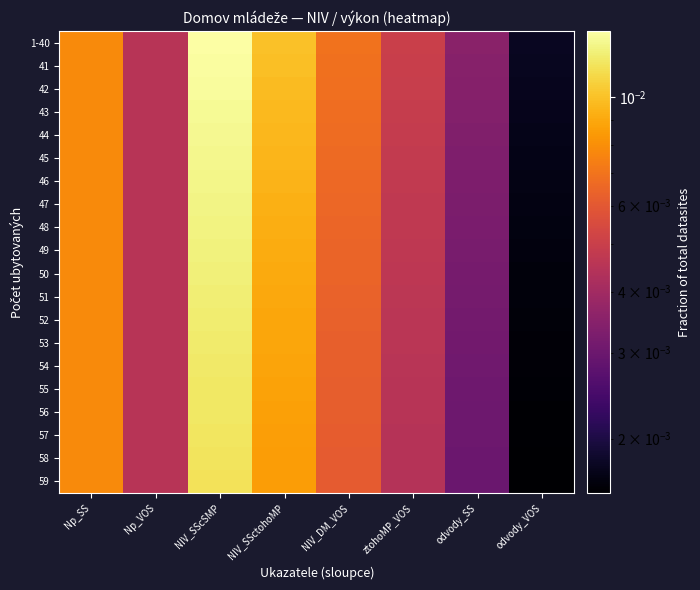

Reading left to right, transcribe all the data shown in this chart.

1-40: Np_SS=0.0	Np_VOS=0.0	NIV_SScSMP=0.0	NIV_SSctohoMP=0.0	NIV_DM_VOS=0.0	ztohoMP_VOS=0.0	odvody_SS=0.0	odvody_VOS=0.0
41: Np_SS=0.0	Np_VOS=0.0	NIV_SScSMP=0.0	NIV_SSctohoMP=0.0	NIV_DM_VOS=0.0	ztohoMP_VOS=0.0	odvody_SS=0.0	odvody_VOS=0.0
42: Np_SS=0.0	Np_VOS=0.0	NIV_SScSMP=0.0	NIV_SSctohoMP=0.0	NIV_DM_VOS=0.0	ztohoMP_VOS=0.0	odvody_SS=0.0	odvody_VOS=0.0
43: Np_SS=0.0	Np_VOS=0.0	NIV_SScSMP=0.0	NIV_SSctohoMP=0.0	NIV_DM_VOS=0.0	ztohoMP_VOS=0.0	odvody_SS=0.0	odvody_VOS=0.0
44: Np_SS=0.0	Np_VOS=0.0	NIV_SScSMP=0.0	NIV_SSctohoMP=0.0	NIV_DM_VOS=0.0	ztohoMP_VOS=0.0	odvody_SS=0.0	odvody_VOS=0.0
45: Np_SS=0.0	Np_VOS=0.0	NIV_SScSMP=0.0	NIV_SSctohoMP=0.0	NIV_DM_VOS=0.0	ztohoMP_VOS=0.0	odvody_SS=0.0	odvody_VOS=0.0
46: Np_SS=0.0	Np_VOS=0.0	NIV_SScSMP=0.0	NIV_SSctohoMP=0.0	NIV_DM_VOS=0.0	ztohoMP_VOS=0.0	odvody_SS=0.0	odvody_VOS=0.0
47: Np_SS=0.0	Np_VOS=0.0	NIV_SScSMP=0.0	NIV_SSctohoMP=0.0	NIV_DM_VOS=0.0	ztohoMP_VOS=0.0	odvody_SS=0.0	odvody_VOS=0.0
48: Np_SS=0.0	Np_VOS=0.0	NIV_SScSMP=0.0	NIV_SSctohoMP=0.0	NIV_DM_VOS=0.0	ztohoMP_VOS=0.0	odvody_SS=0.0	odvody_VOS=0.0
49: Np_SS=0.0	Np_VOS=0.0	NIV_SScSMP=0.0	NIV_SSctohoMP=0.0	NIV_DM_VOS=0.0	ztohoMP_VOS=0.0	odvody_SS=0.0	odvody_VOS=0.0
50: Np_SS=0.0	Np_VOS=0.0	NIV_SScSMP=0.0	NIV_SSctohoMP=0.0	NIV_DM_VOS=0.0	ztohoMP_VOS=0.0	odvody_SS=0.0	odvody_VOS=0.0
51: Np_SS=0.0	Np_VOS=0.0	NIV_SScSMP=0.0	NIV_SSctohoMP=0.0	NIV_DM_VOS=0.0	ztohoMP_VOS=0.0	odvody_SS=0.0	odvody_VOS=0.0
52: Np_SS=0.0	Np_VOS=0.0	NIV_SScSMP=0.0	NIV_SSctohoMP=0.0	NIV_DM_VOS=0.0	ztohoMP_VOS=0.0	odvody_SS=0.0	odvody_VOS=0.0
53: Np_SS=0.0	Np_VOS=0.0	NIV_SScSMP=0.0	NIV_SSctohoMP=0.0	NIV_DM_VOS=0.0	ztohoMP_VOS=0.0	odvody_SS=0.0	odvody_VOS=0.0
54: Np_SS=0.0	Np_VOS=0.0	NIV_SScSMP=0.0	NIV_SSctohoMP=0.0	NIV_DM_VOS=0.0	ztohoMP_VOS=0.0	odvody_SS=0.0	odvody_VOS=0.0
55: Np_SS=0.0	Np_VOS=0.0	NIV_SScSMP=0.0	NIV_SSctohoMP=0.0	NIV_DM_VOS=0.0	ztohoMP_VOS=0.0	odvody_SS=0.0	odvody_VOS=0.0
56: Np_SS=0.0	Np_VOS=0.0	NIV_SScSMP=0.0	NIV_SSctohoMP=0.0	NIV_DM_VOS=0.0	ztohoMP_VOS=0.0	odvody_SS=0.0	odvody_VOS=0.0
57: Np_SS=0.0	Np_VOS=0.0	NIV_SScSMP=0.0	NIV_SSctohoMP=0.0	NIV_DM_VOS=0.0	ztohoMP_VOS=0.0	odvody_SS=0.0	odvody_VOS=0.0
58: Np_SS=0.0	Np_VOS=0.0	NIV_SScSMP=0.0	NIV_SSctohoMP=0.0	NIV_DM_VOS=0.0	ztohoMP_VOS=0.0	odvody_SS=0.0	odvody_VOS=0.0
59: Np_SS=0.0	Np_VOS=0.0	NIV_SScSMP=0.0	NIV_SSctohoMP=0.0	NIV_DM_VOS=0.0	ztohoMP_VOS=0.0	odvody_SS=0.0	odvody_VOS=0.0